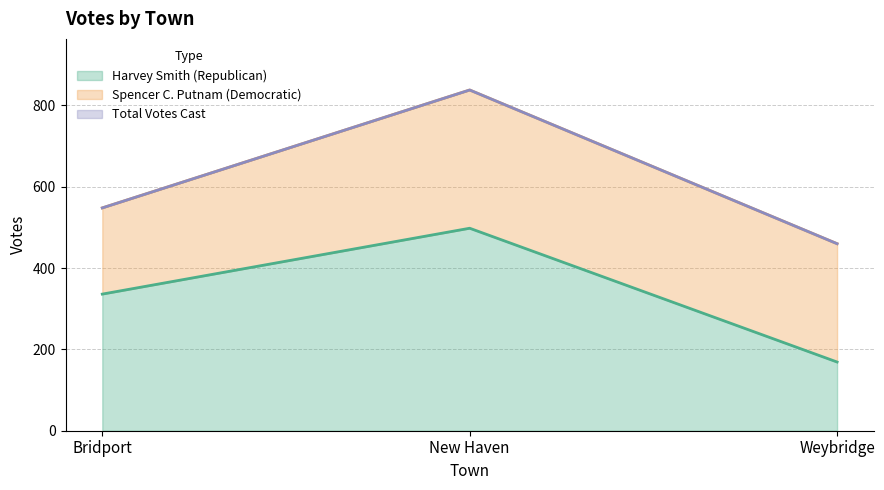

Which series has the largest total across all categories?

Total Votes Cast